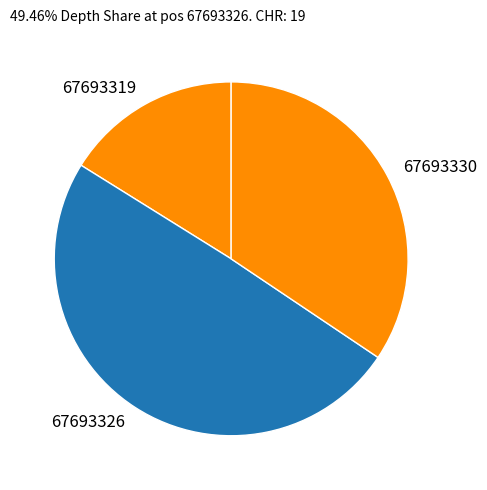

Combined, do 67693326 and 67693319 account for over 50%?

Yes